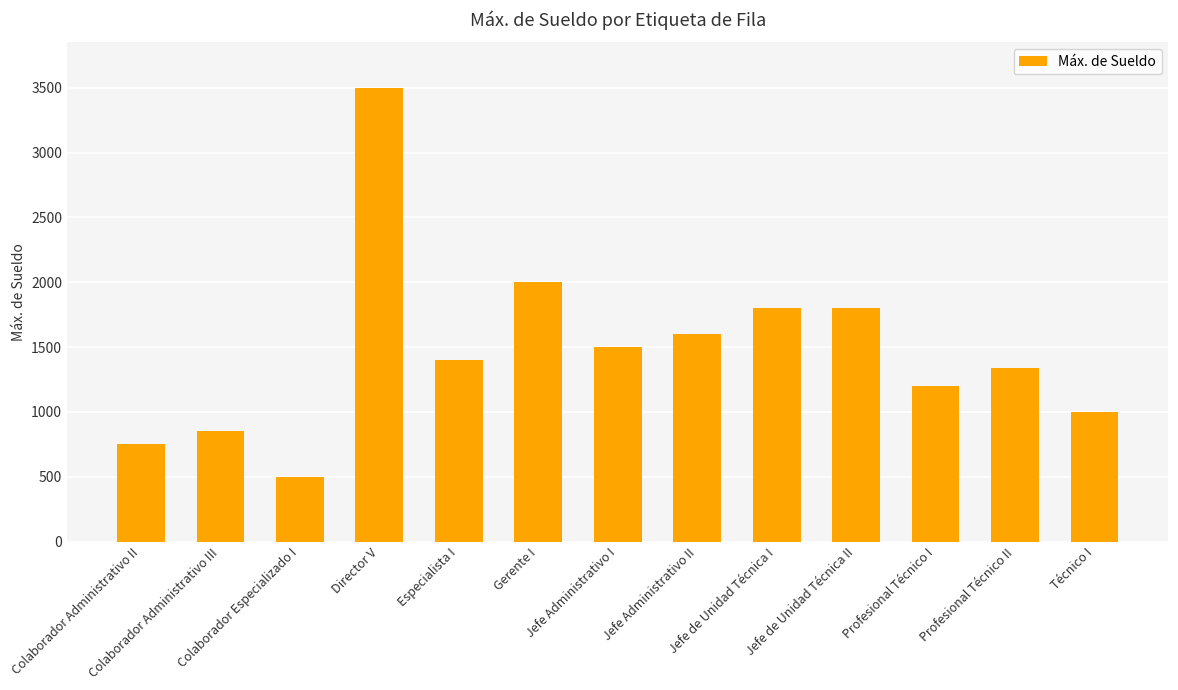

Reading left to right, what are all the values shown in this chart?

750	850	500	3500	1400	2000	1500	1600	1800	1800	1200	1340	1000